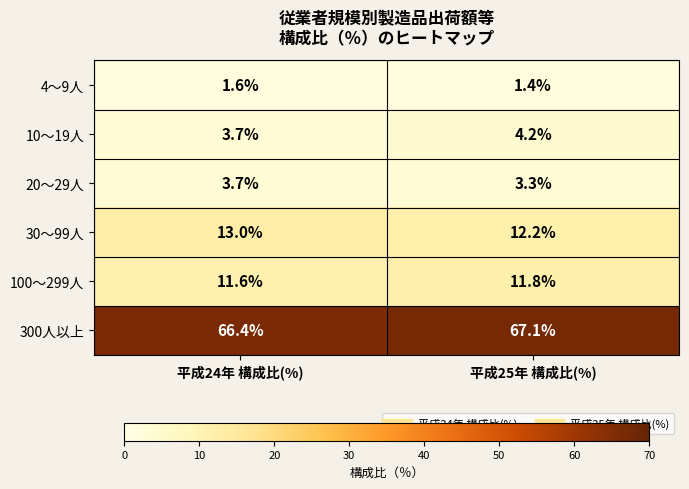

What is the maximum value shown in the chart?

67.1